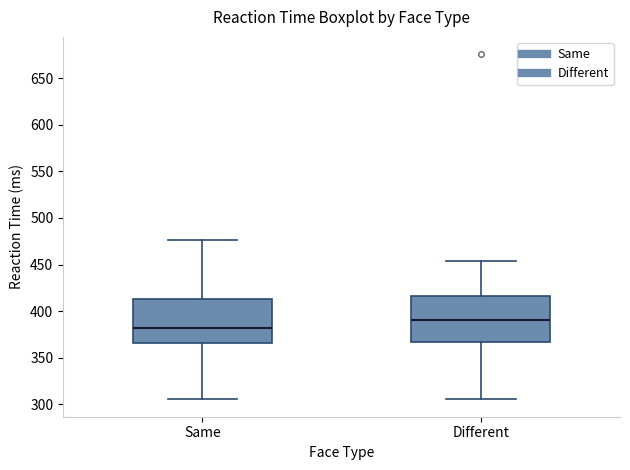

Which box's median line is the highest?

Different